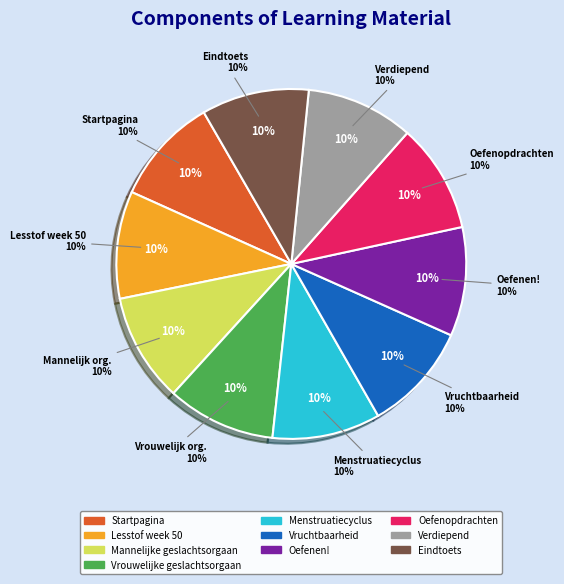

Do Oefenen! and Eindtoets together represent more than half of the pie?

No